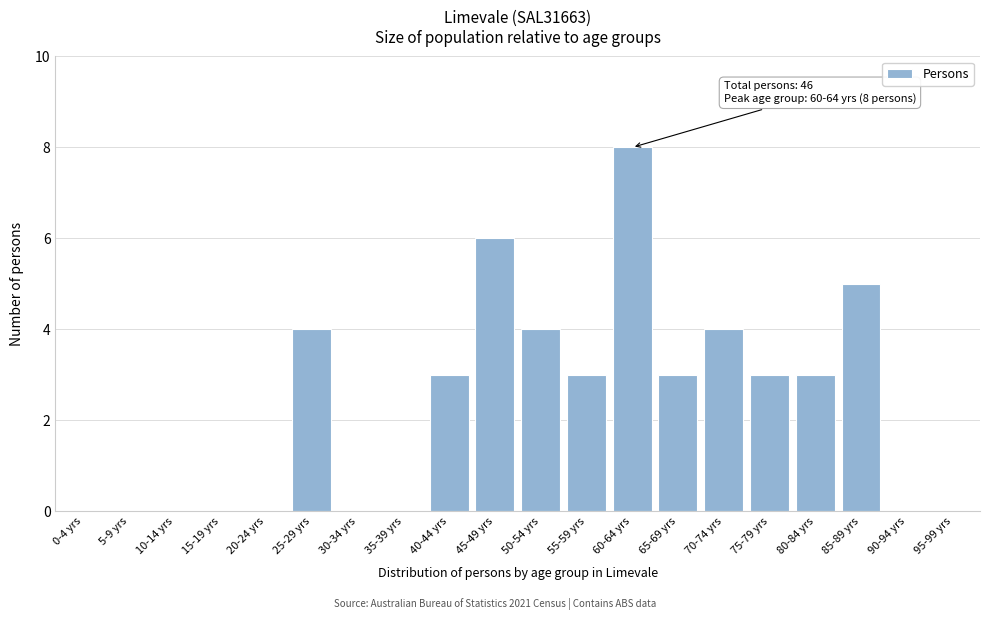

Reading right to left, transcribe all the data shown in this chart.

95-99 yrs=0	90-94 yrs=0	85-89 yrs=5	80-84 yrs=3	75-79 yrs=3	70-74 yrs=4	65-69 yrs=3	60-64 yrs=8	55-59 yrs=3	50-54 yrs=4	45-49 yrs=6	40-44 yrs=3	35-39 yrs=0	30-34 yrs=0	25-29 yrs=4	20-24 yrs=0	15-19 yrs=0	10-14 yrs=0	5-9 yrs=0	0-4 yrs=0